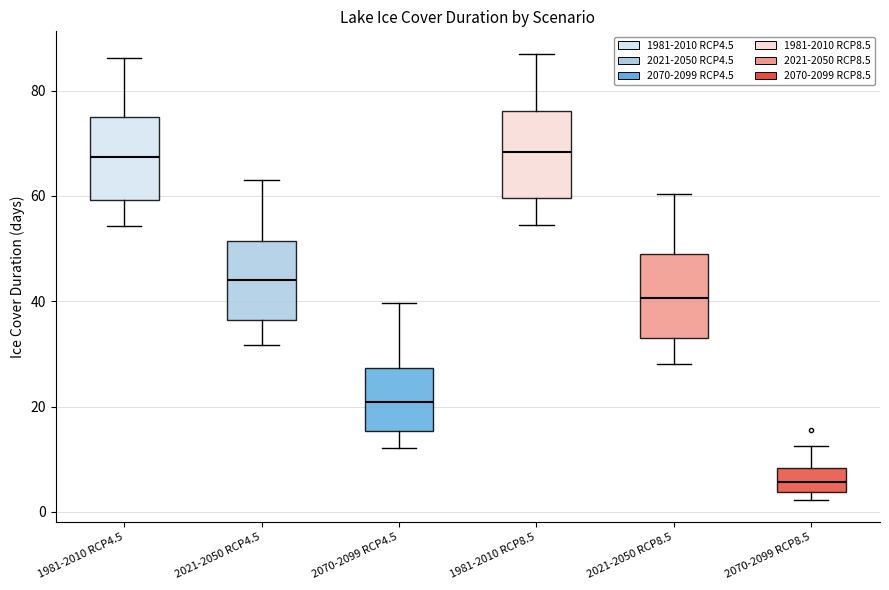

Reading left to right, read every box against the y-axis: the position of its median line, the range the box covers, and the ends of its whiskers. The values are not printed on the chart, so give them approximately, as read against the axis.

1981-2010 RCP4.5: median 68, box 60 to 76, whiskers 54 to 86
2021-2050 RCP4.5: median 44, box 36 to 52, whiskers 32 to 64
2070-2099 RCP4.5: median 20, box 16 to 28, whiskers 12 to 40
1981-2010 RCP8.5: median 68, box 60 to 76, whiskers 54 to 88
2021-2050 RCP8.5: median 40, box 34 to 48, whiskers 28 to 60
2070-2099 RCP8.5: median 6, box 4 to 8, whiskers 2 to 12